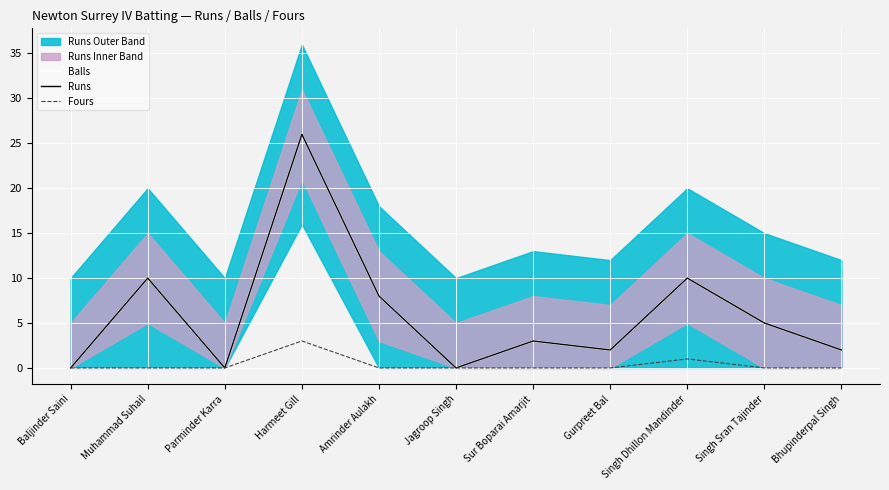

What is the difference between the maximum and minimum values in the Runs series?

26